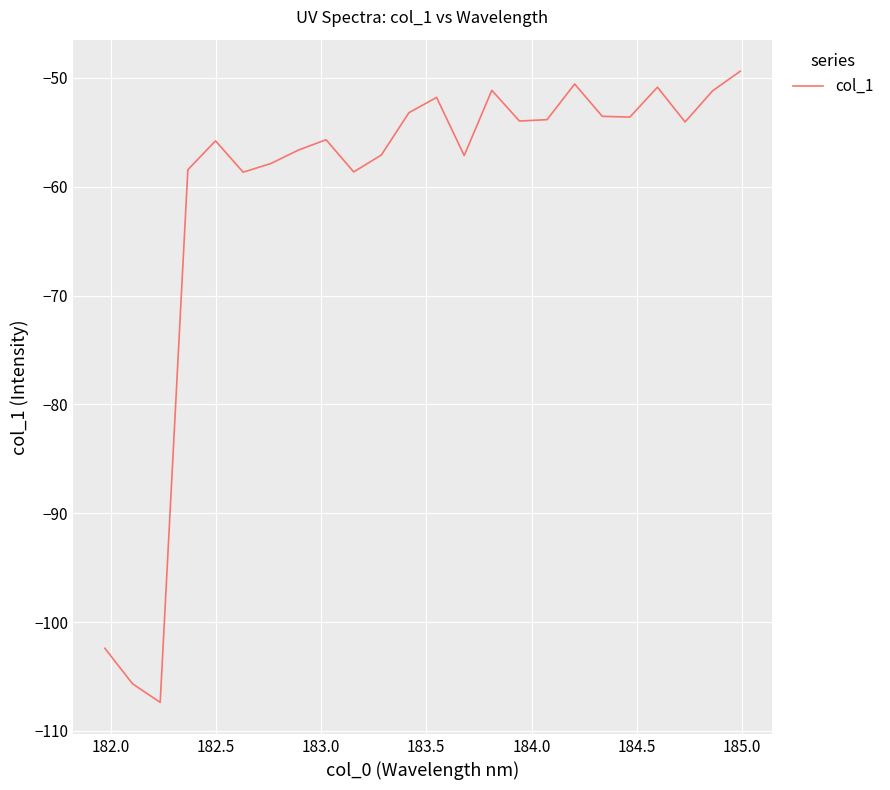

What is the smallest value displayed?

-107.4